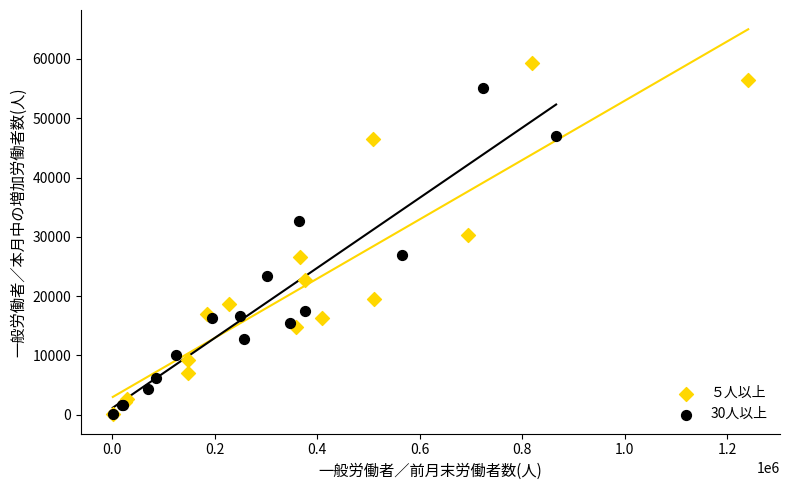

Which series has the largest Y range (max minus min)?

５人以上